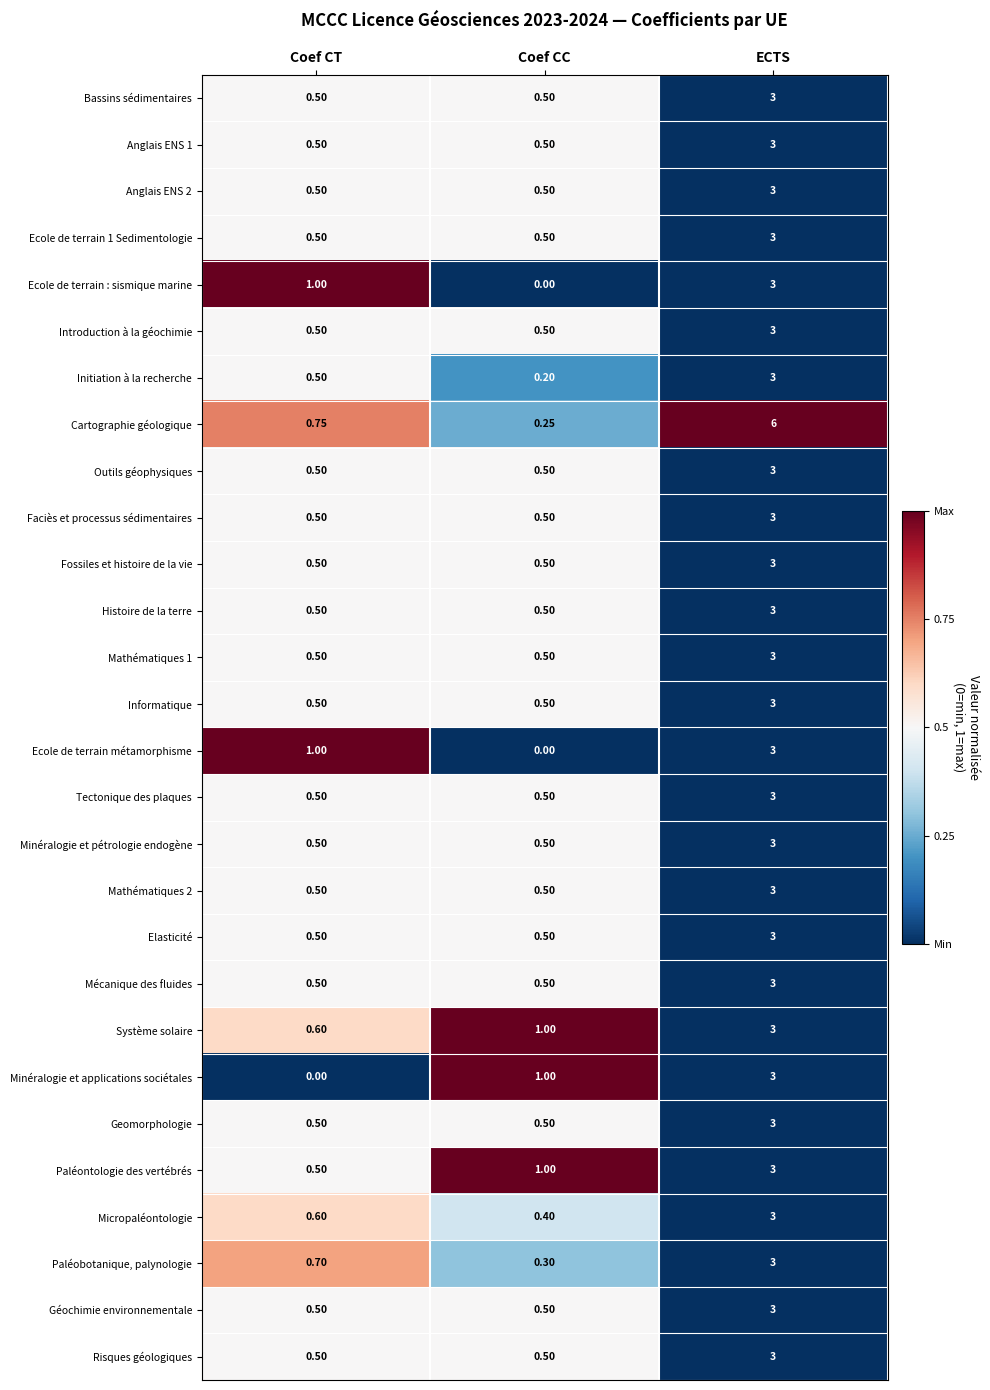

Which category has the highest value in the Anglais ENS 1 series?

ECTS